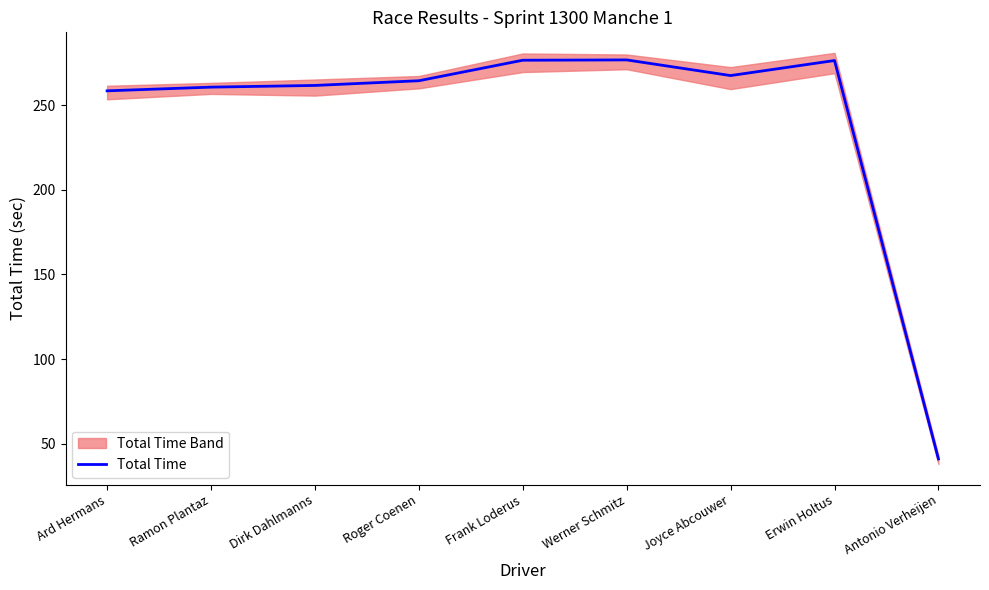

What is the value of the 5th point from the left?

276.4